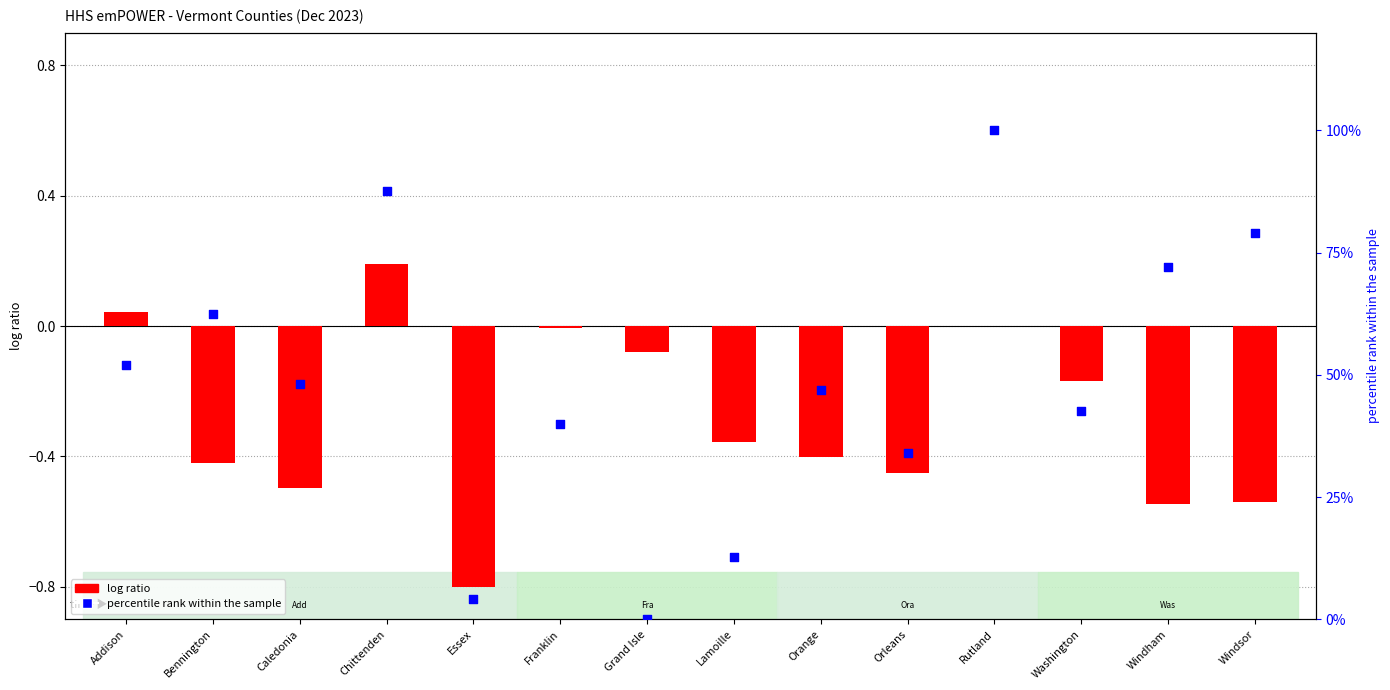

Which series contains the lowest Y value?

log ratio